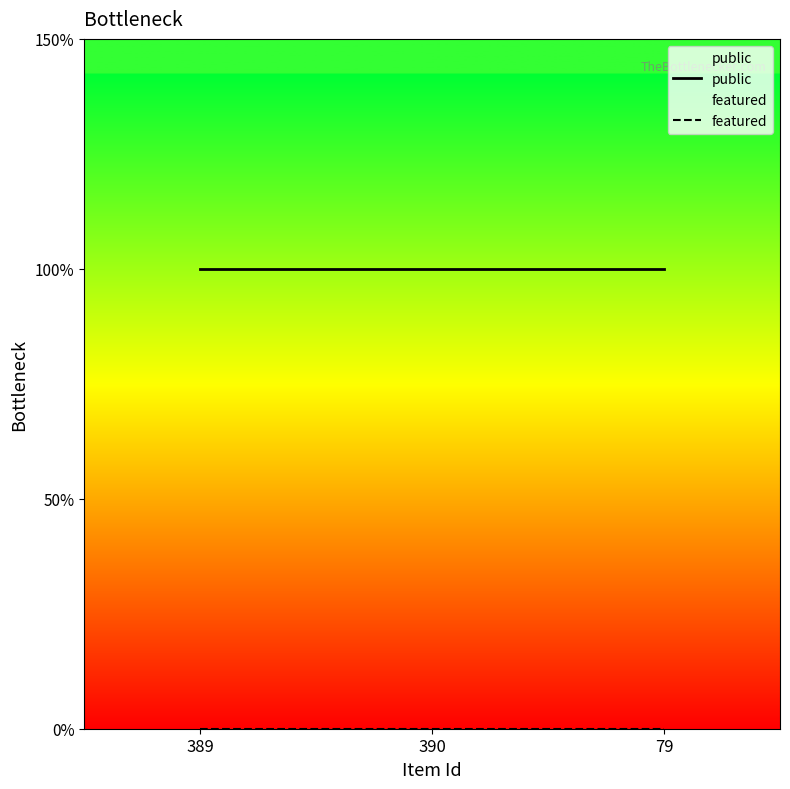

Reading right to left, transcribe all the data shown in this chart.

public: 79=1	390=1	389=1
featured: 79=0	390=0	389=0